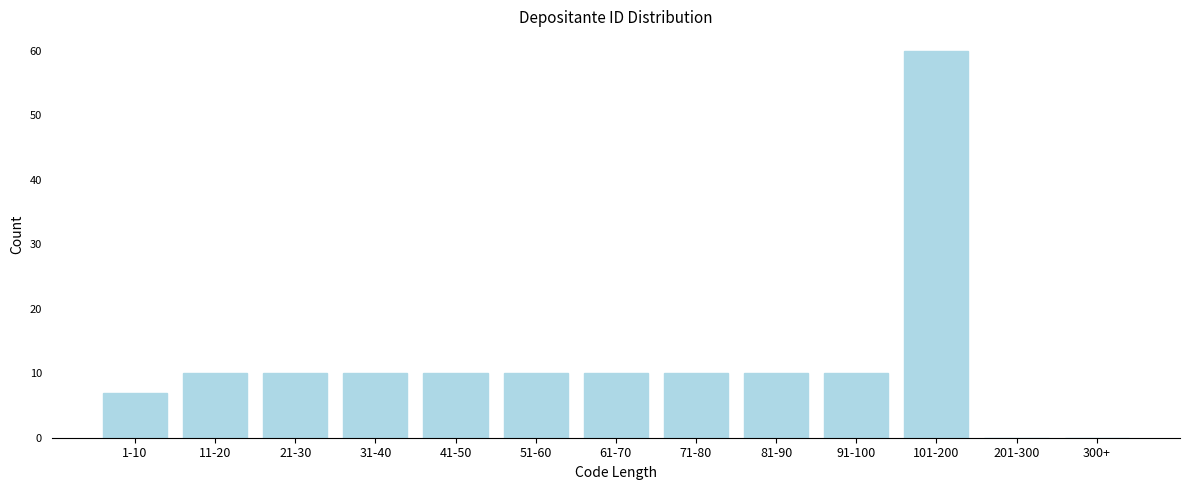

Reading right to left, extract all data points from this chart.

300+=0	201-300=0	101-200=60	91-100=10	81-90=10	71-80=10	61-70=10	51-60=10	41-50=10	31-40=10	21-30=10	11-20=10	1-10=7